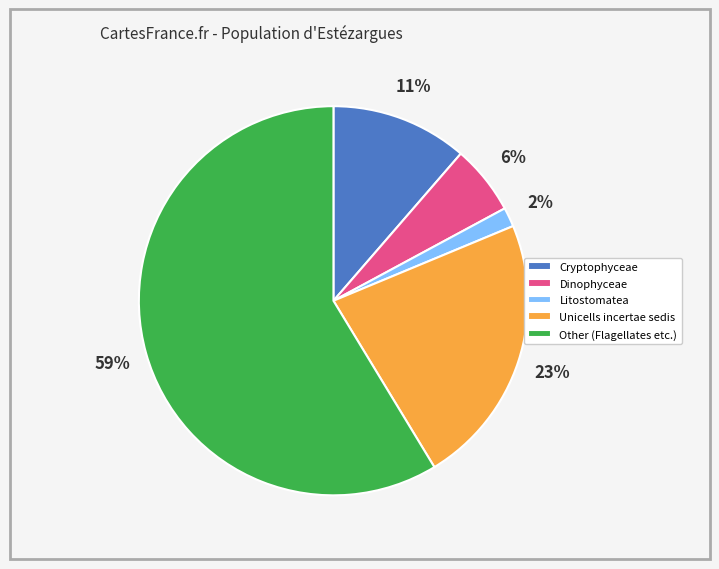

To the nearest percent, what percentage of the pie is Litostomatea?

2%